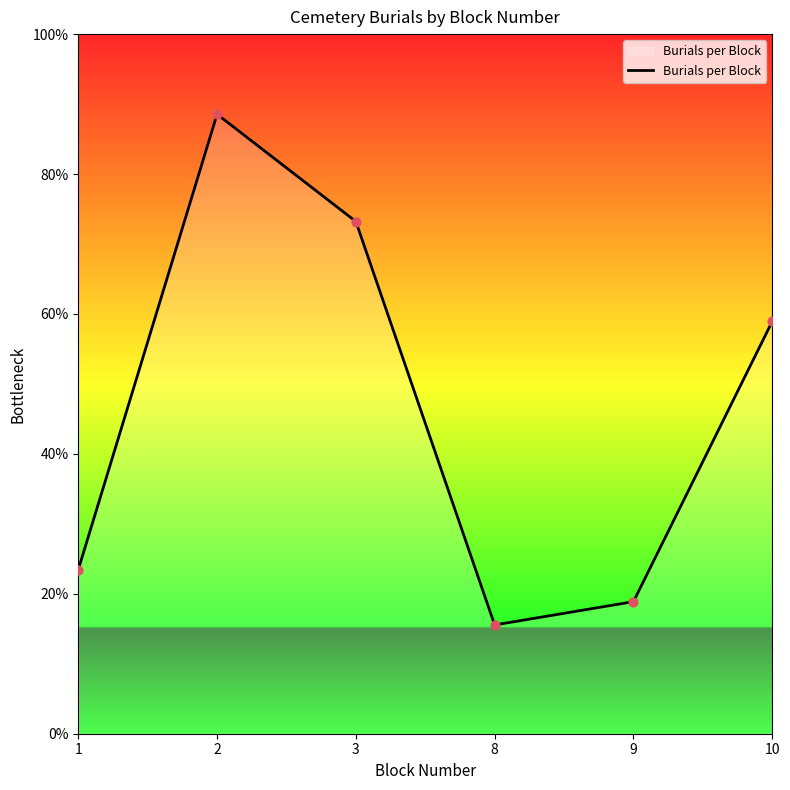

Between 2 and 1, which is larger?

2